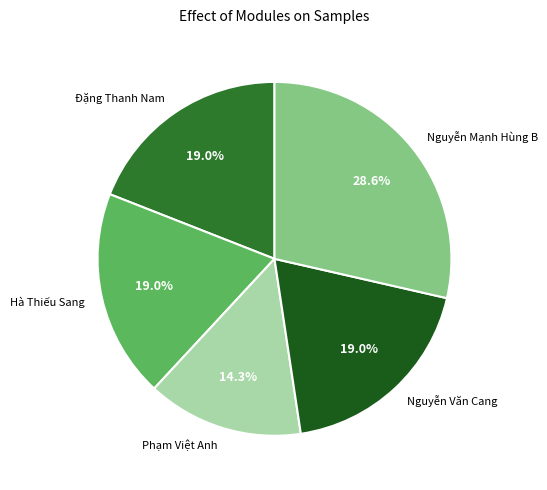

Which slice is the largest?

Nguyễn Mạnh Hùng B